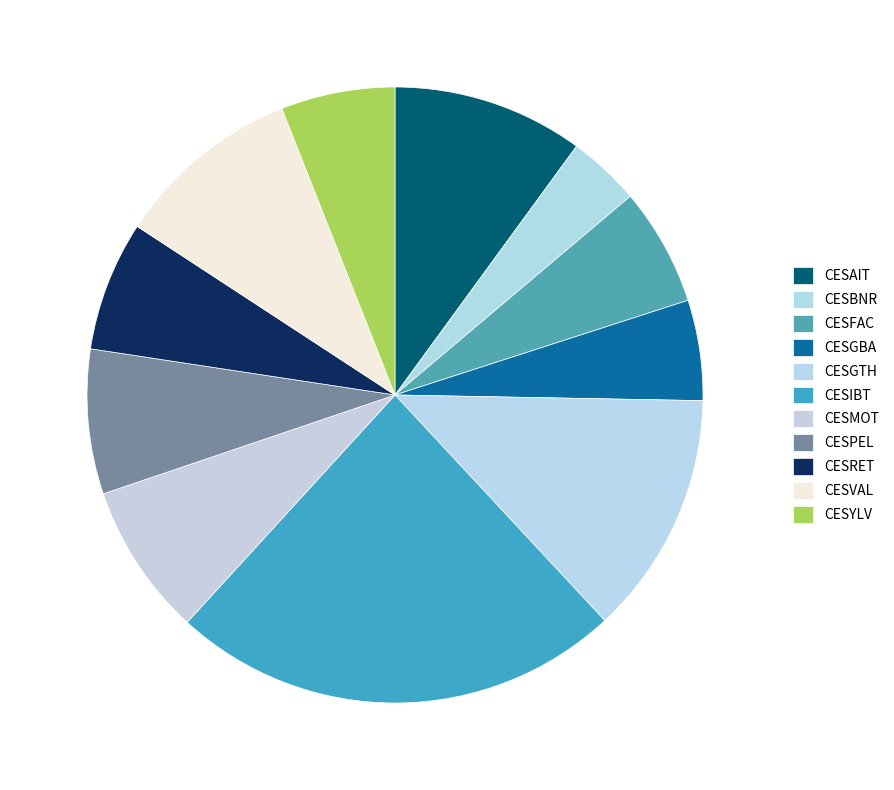

Is the sum of CESRET and CESYLV greater than half?

No